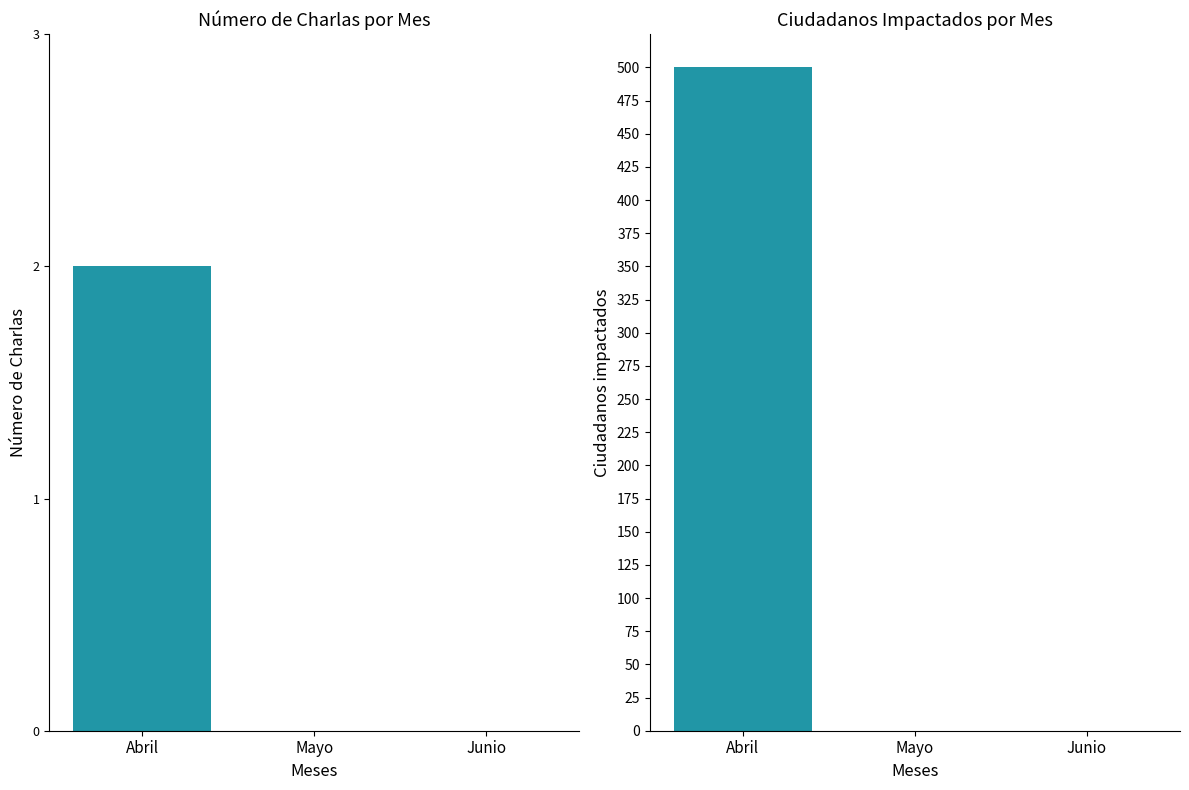

Reading left to right, list all the values displayed in this chart.

Charlas: Abril=2	Mayo=0	Junio=0
Ciudadanos impactados: Abril=500	Mayo=0	Junio=0